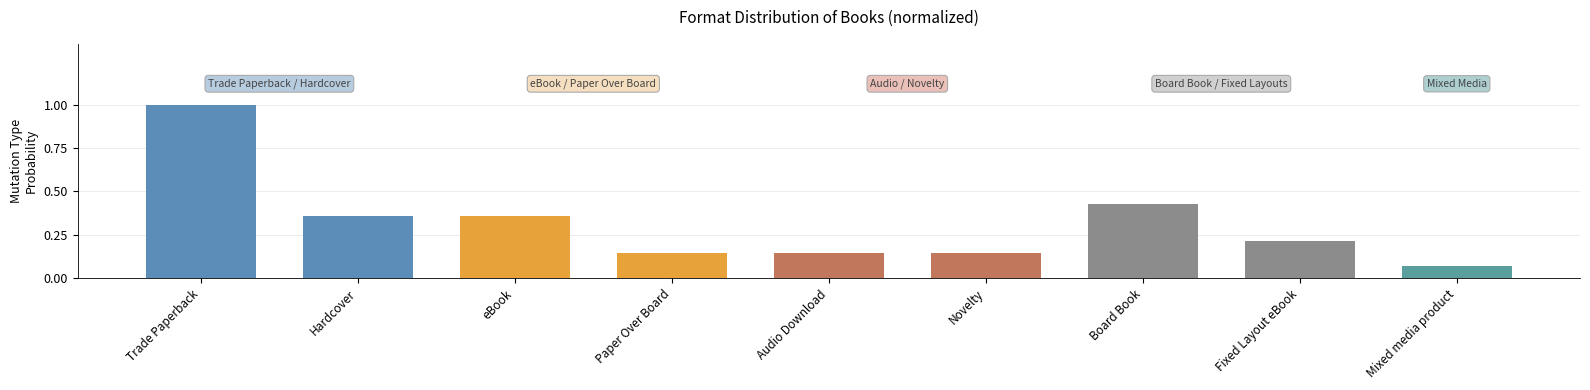

How many bars are there in total?

9